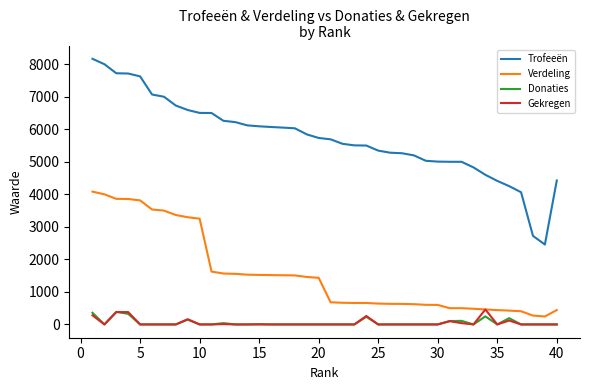

Is this an area chart (filled region under the line)?

No